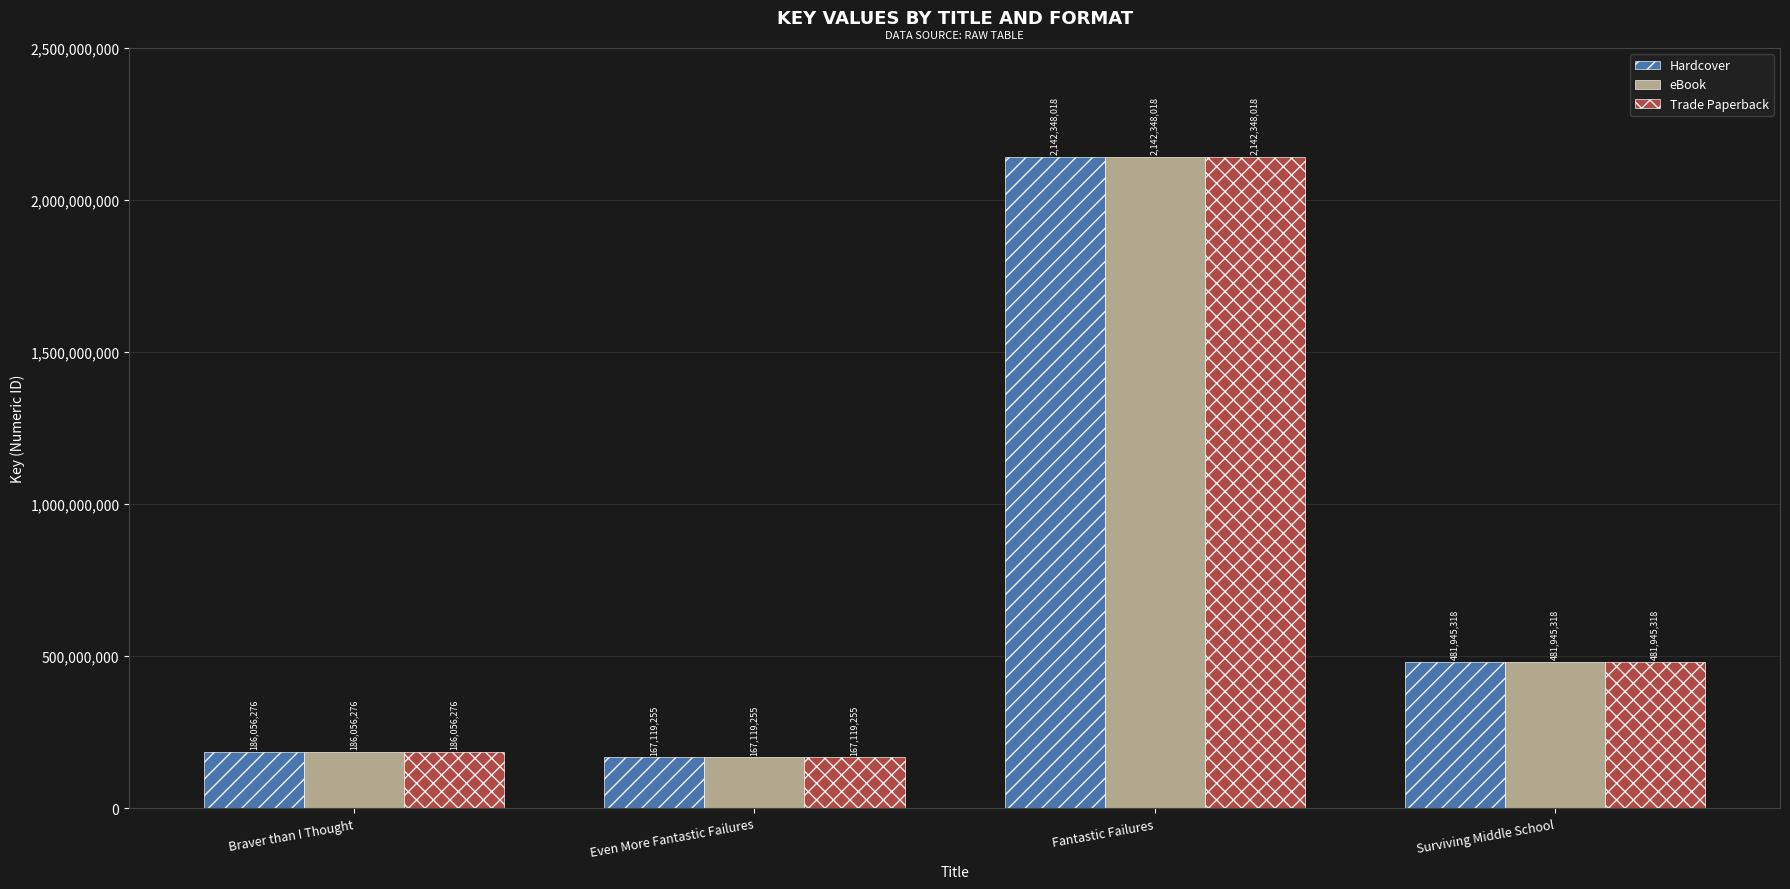

Reading right to left, extract all data points from this chart.

Hardcover: 481945318	2142348018	167119255	186056276
eBook: 481945318	2142348018	167119255	186056276
Trade Paperback: 481945318	2142348018	167119255	186056276